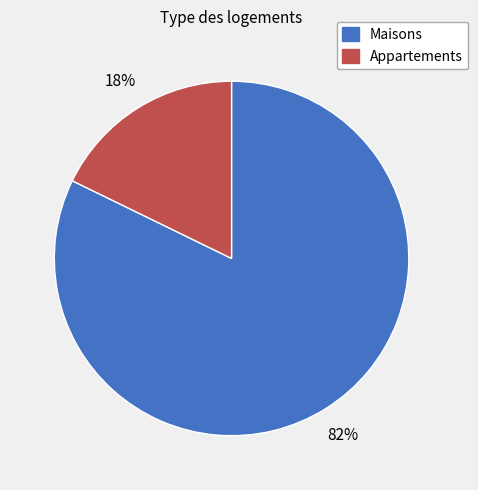

Is there a majority slice in this chart?

Yes